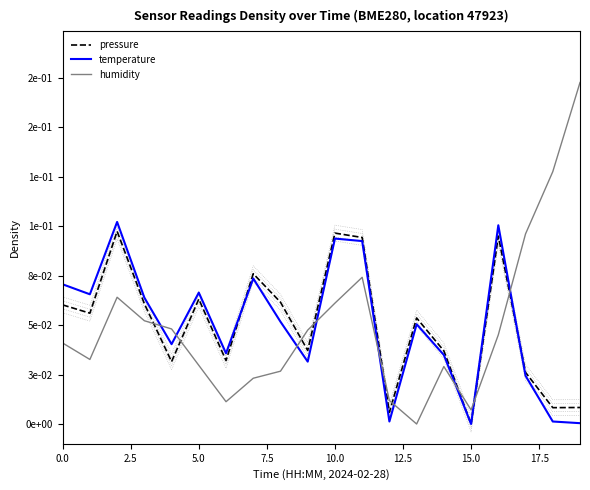

How many values in the temperature series exceed 0?

19